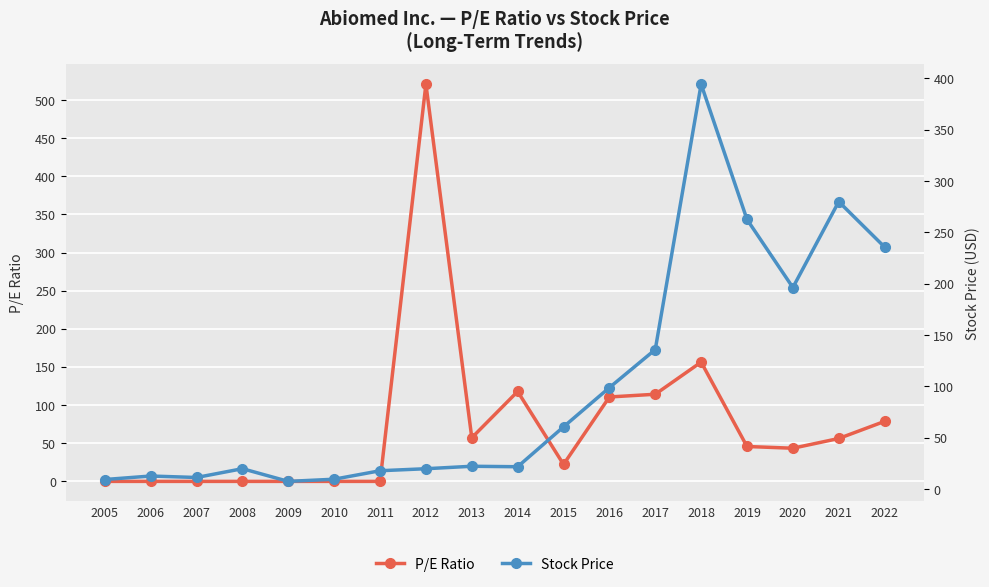

How many intersections are there between P/E Ratio and Stock Price?

4